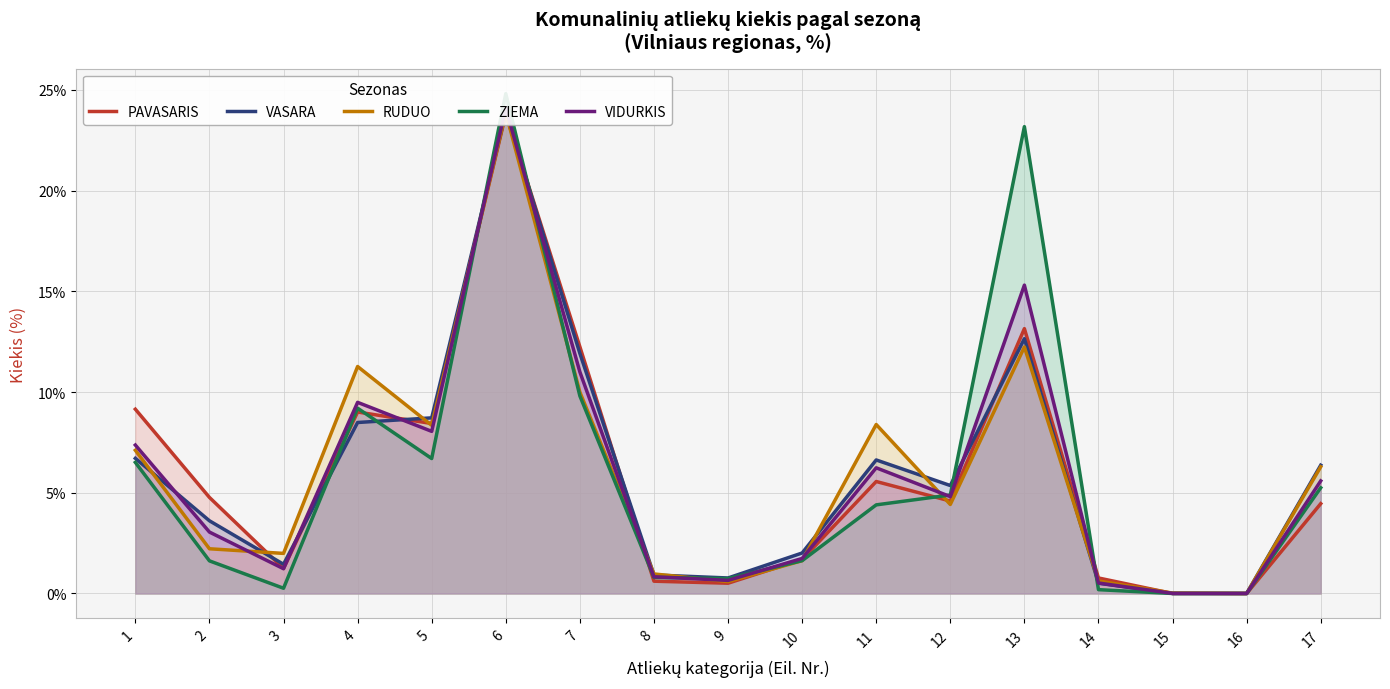

Reading left to right, what are all the values shown in this chart?

PAVASARIS: 1=9.2	2=4.8	3=1.2	4=9.0	5=8.4	6=23.8	7=12.2	8=0.6	9=0.5	10=1.7	11=5.6	12=4.6	13=13.2	14=0.8	15=0.0	16=0.0	17=4.5
VASARA: 1=6.7	2=3.6	3=1.4	4=8.5	5=8.7	6=23.9	7=11.9	8=0.9	9=0.8	10=2.0	11=6.6	12=5.4	13=12.7	14=0.5	15=0.0	16=0.0	17=6.4
RUDUO: 1=7.1	2=2.2	3=2.0	4=11.3	5=8.3	6=23.9	7=10.0	8=1.0	9=0.6	10=1.6	11=8.4	12=4.4	13=12.2	14=0.6	15=0.0	16=0.0	17=6.3
ZIEMA: 1=6.5	2=1.6	3=0.3	4=9.2	5=6.7	6=24.8	7=9.8	8=0.8	9=0.7	10=1.6	11=4.4	12=4.9	13=23.2	14=0.2	15=0.0	16=0.0	17=5.2
VIDURKIS: 1=7.4	2=3.0	3=1.2	4=9.5	5=8.1	6=24.1	7=11.0	8=0.8	9=0.7	10=1.7	11=6.2	12=4.8	13=15.3	14=0.5	15=0.0	16=0.0	17=5.6